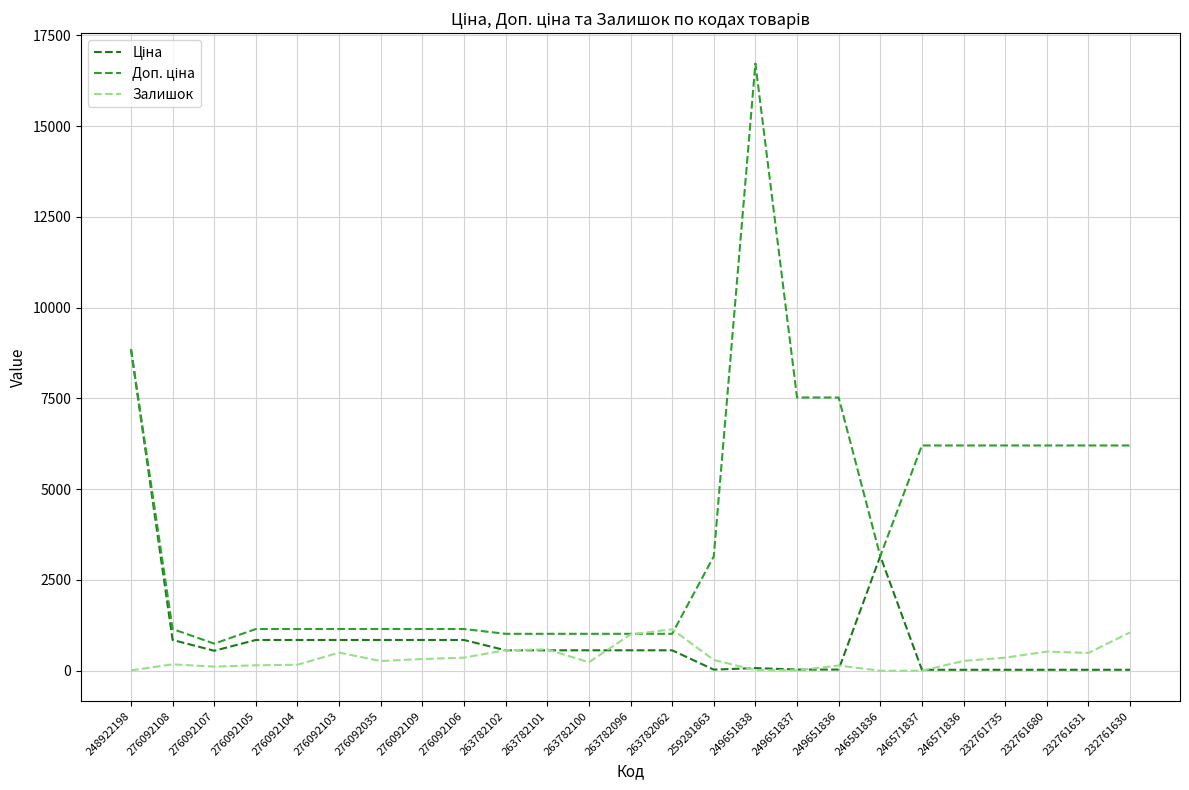

At which category does the chart reach its peak across all series?

249651838